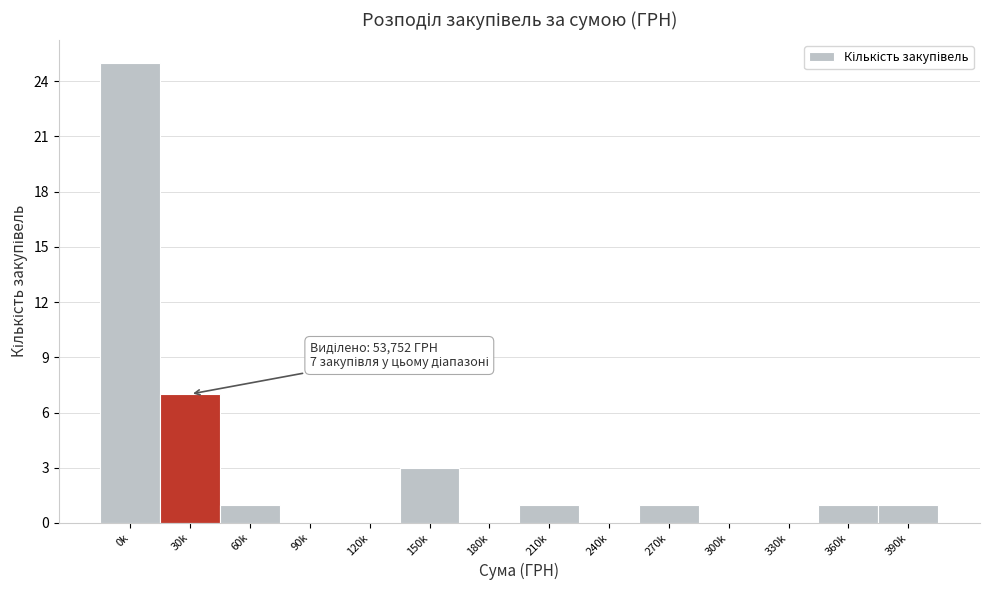

Reading right to left, list all the values displayed in this chart.

390k=1	360k=1	330k=0	300k=0	270k=1	240k=0	210k=1	180k=0	150k=3	120k=0	90k=0	60k=1	30k=7	0k=25